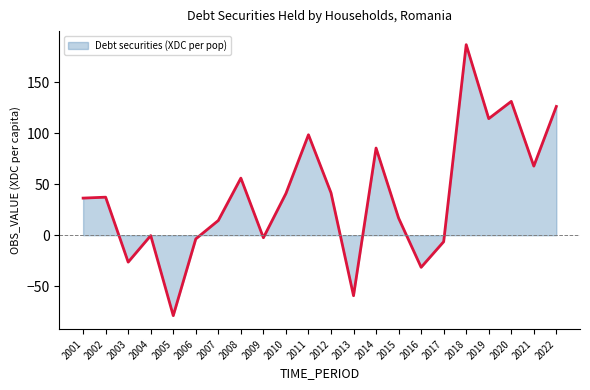

The chart shows a value of 14.5 at 2007. True or false?

True